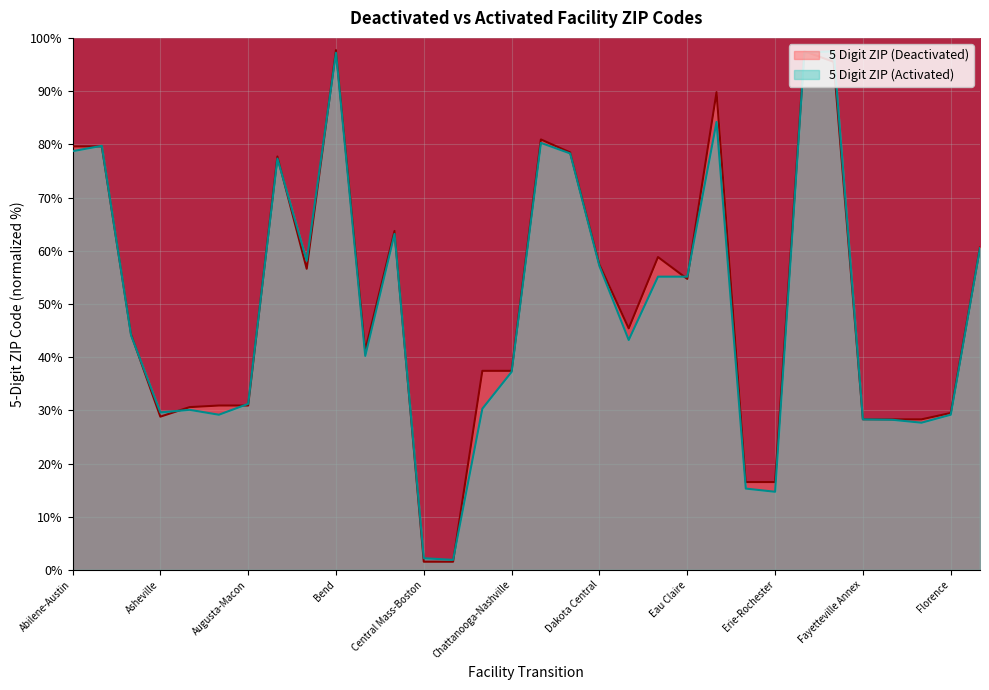

True or false: 5 Digit ZIP (Deactivated) has more than 0 points higher than both neighbors.

True